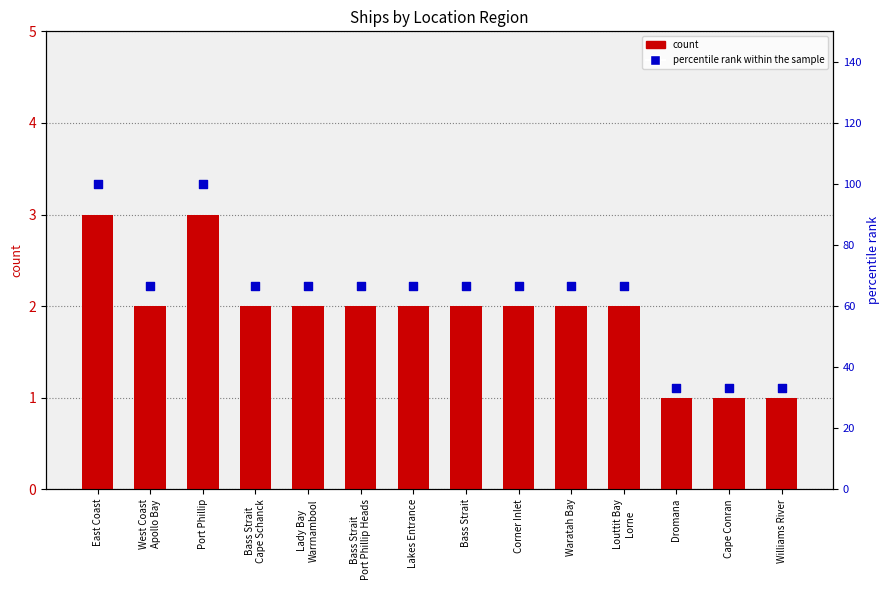

Which series contains the highest Y value?

percentile rank within the sample